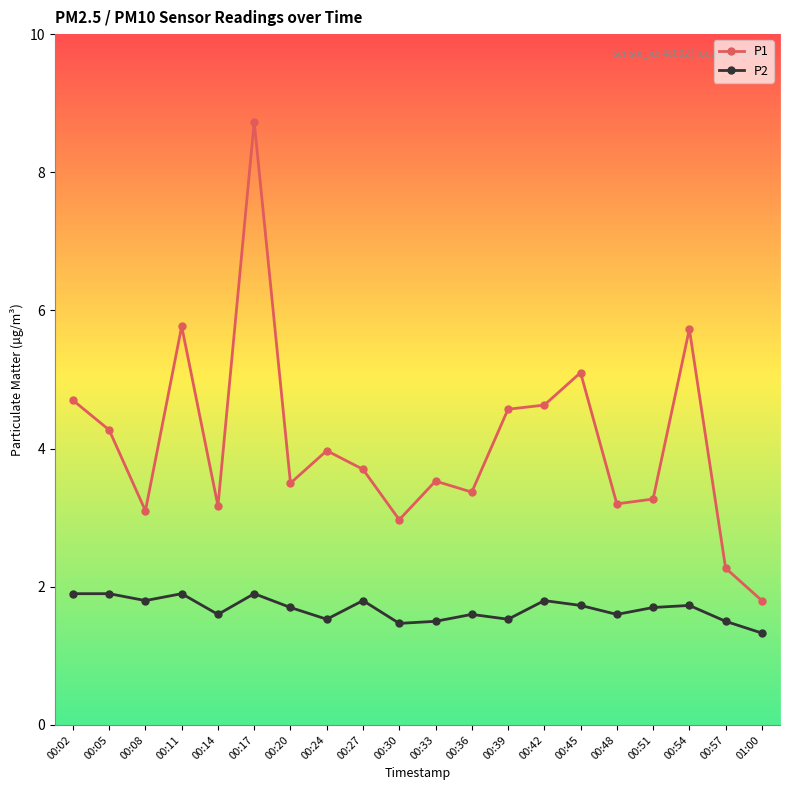

At which label is P1 closest to 5?

00:45